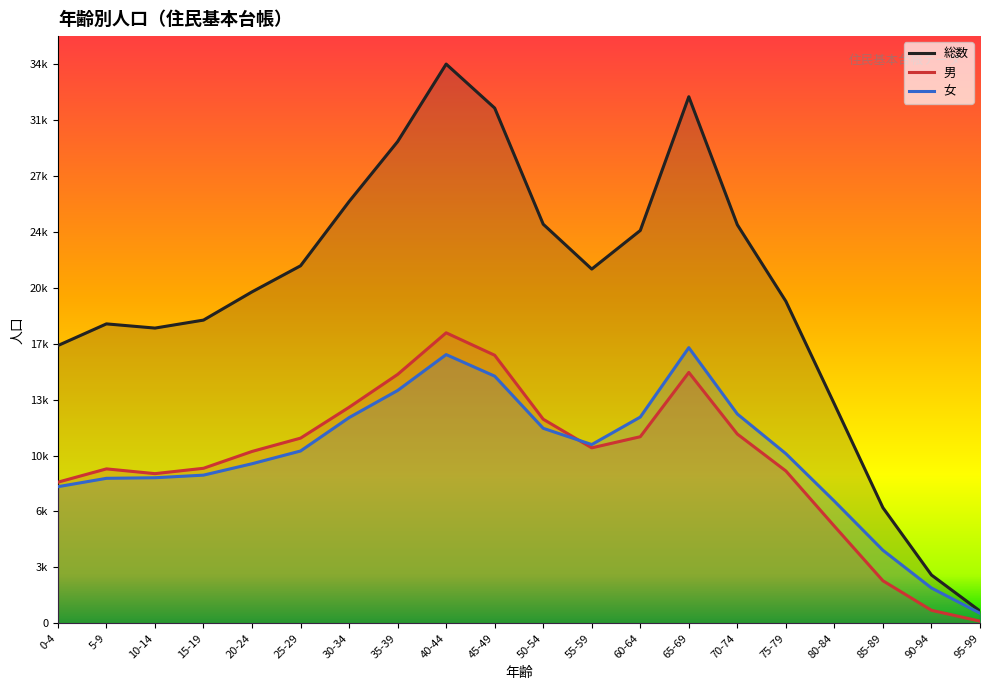

True or false: 総数 has more than 0 interior local peaks.

True